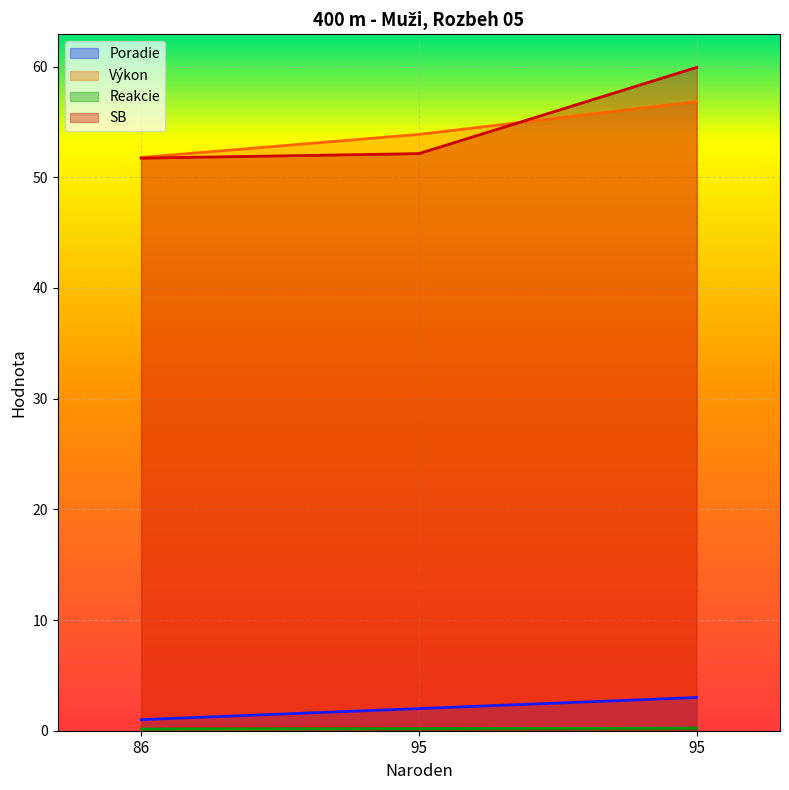

Does the chart display data point markers on the line(s)?

No